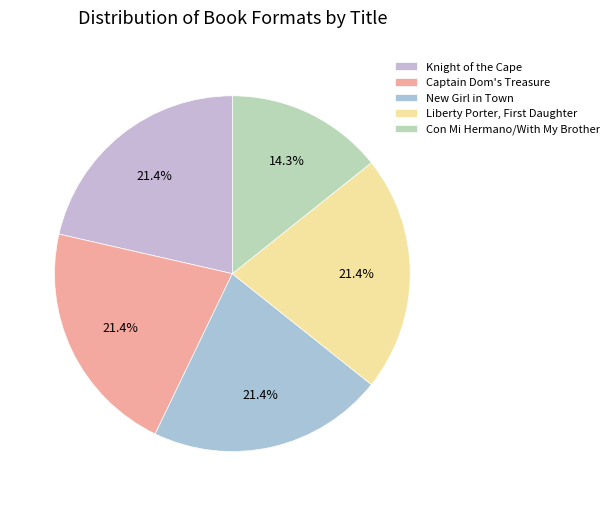

What is the smallest slice in the pie chart?

Con Mi Hermano/With My Brother